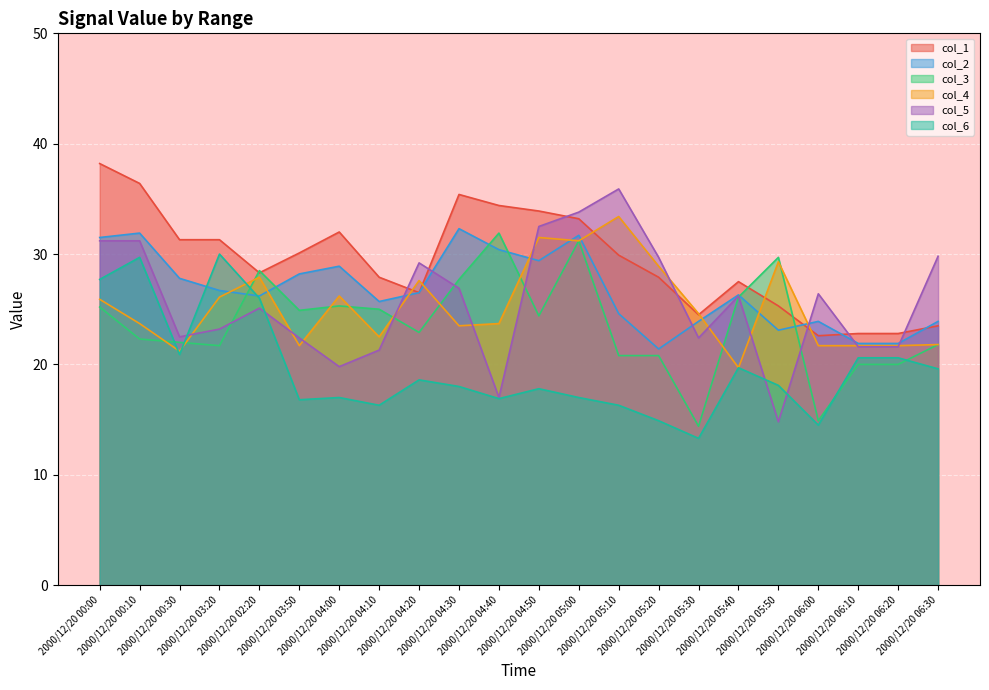

What is the spread (max minus min) of values at 2000/12/20 04:10?

11.6